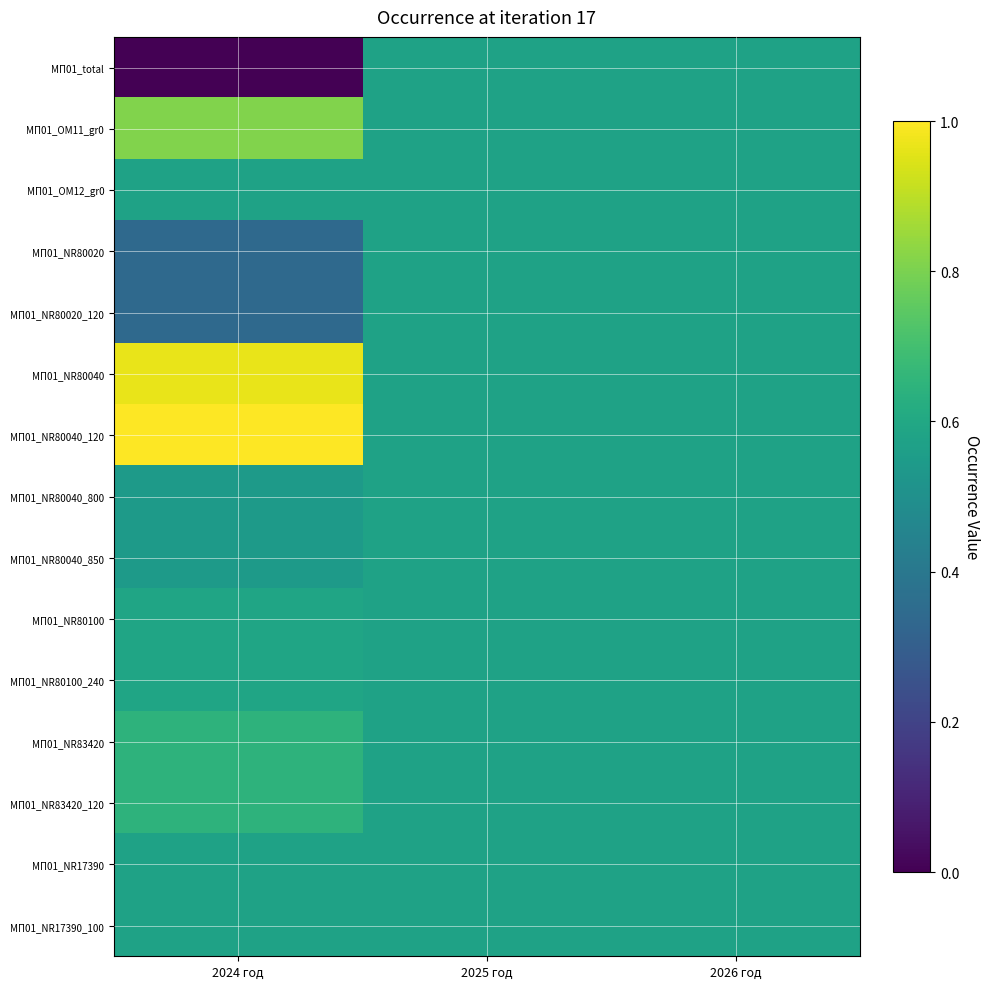

Reading left to right, extract all data points from this chart.

МП01_total: 2024 год=0.0	2025 год=0.6	2026 год=0.6
МП01_OM11_gr0: 2024 год=0.8	2025 год=0.6	2026 год=0.6
МП01_OM12_gr0: 2024 год=0.6	2025 год=0.6	2026 год=0.6
МП01_NR80020: 2024 год=0.3	2025 год=0.6	2026 год=0.6
МП01_NR80020_120: 2024 год=0.3	2025 год=0.6	2026 год=0.6
МП01_NR80040: 2024 год=1.0	2025 год=0.6	2026 год=0.6
МП01_NR80040_120: 2024 год=1.0	2025 год=0.6	2026 год=0.6
МП01_NR80040_800: 2024 год=0.5	2025 год=0.6	2026 год=0.6
МП01_NR80040_850: 2024 год=0.5	2025 год=0.6	2026 год=0.6
МП01_NR80100: 2024 год=0.6	2025 год=0.6	2026 год=0.6
МП01_NR80100_240: 2024 год=0.6	2025 год=0.6	2026 год=0.6
МП01_NR83420: 2024 год=0.6	2025 год=0.6	2026 год=0.6
МП01_NR83420_120: 2024 год=0.6	2025 год=0.6	2026 год=0.6
МП01_NR17390: 2024 год=0.6	2025 год=0.6	2026 год=0.6
МП01_NR17390_100: 2024 год=0.6	2025 год=0.6	2026 год=0.6